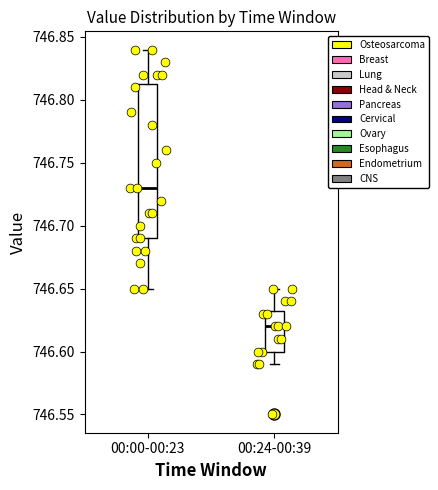

Reading left to right, read every box against the y-axis: the position of its median line, the range the box covers, and the ends of its whiskers. The values are not printed on the chart, so give them approximately, as read against the axis.

00:00-00:23: median 746.730, box 746.690 to 746.815, whiskers 746.650 to 746.840
00:24-00:39: median 746.620, box 746.600 to 746.635, whiskers 746.590 to 746.650